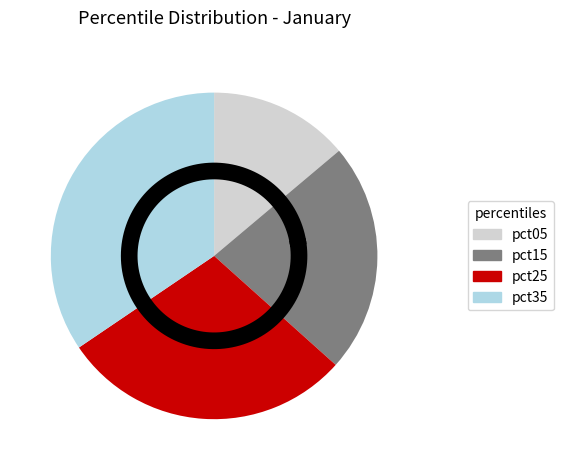

To the nearest percent, what is the difference between the largest and smallest slice percentages?

22%